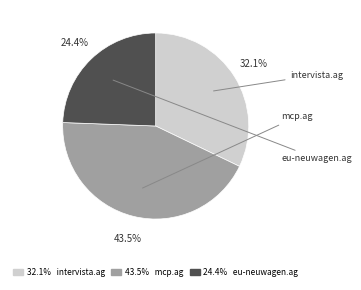

Is there a majority slice in this chart?

No